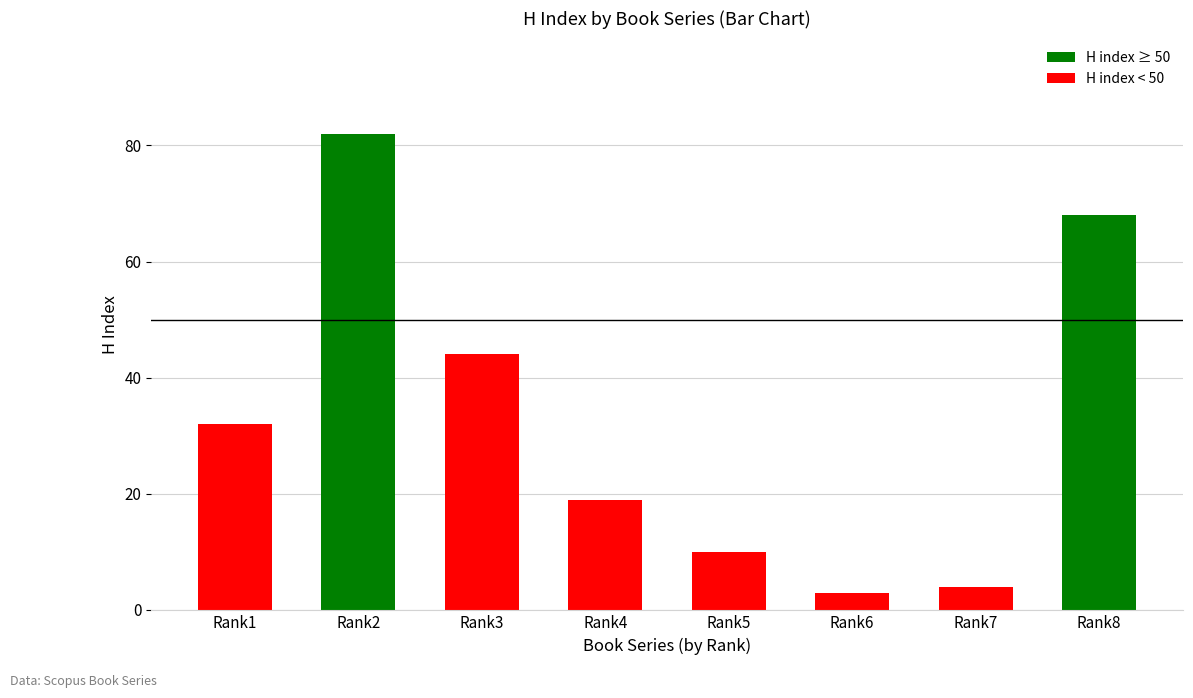

Where is the data nearest to the value 42?

Rank3